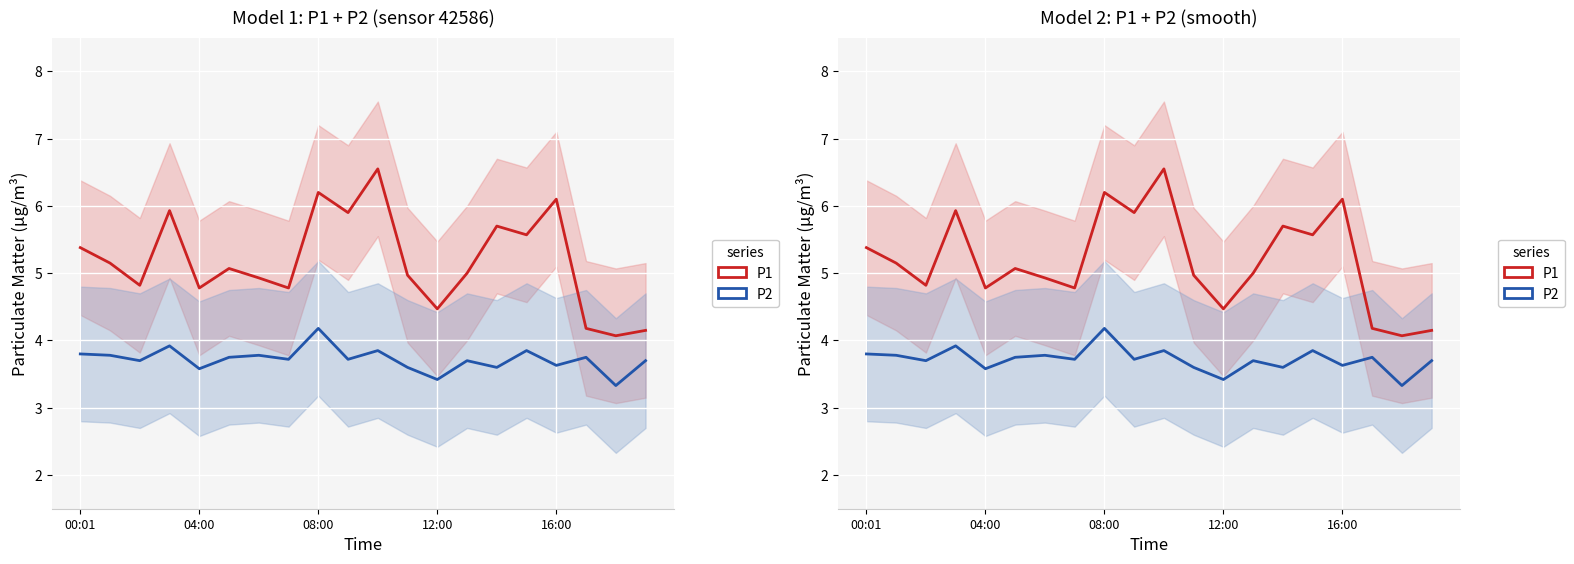

Reading left to right, list all the values displayed in this chart.

P1: 5.4	5.2	4.8	5.9	4.8	5.1	4.9	4.8	6.2	5.9	6.5	5.0	4.5	5.0	5.7	5.6	6.1	4.2	4.1	4.2
P2: 3.8	3.8	3.7	3.9	3.6	3.8	3.8	3.7	4.2	3.7	3.9	3.6	3.4	3.7	3.6	3.9	3.6	3.8	3.3	3.7